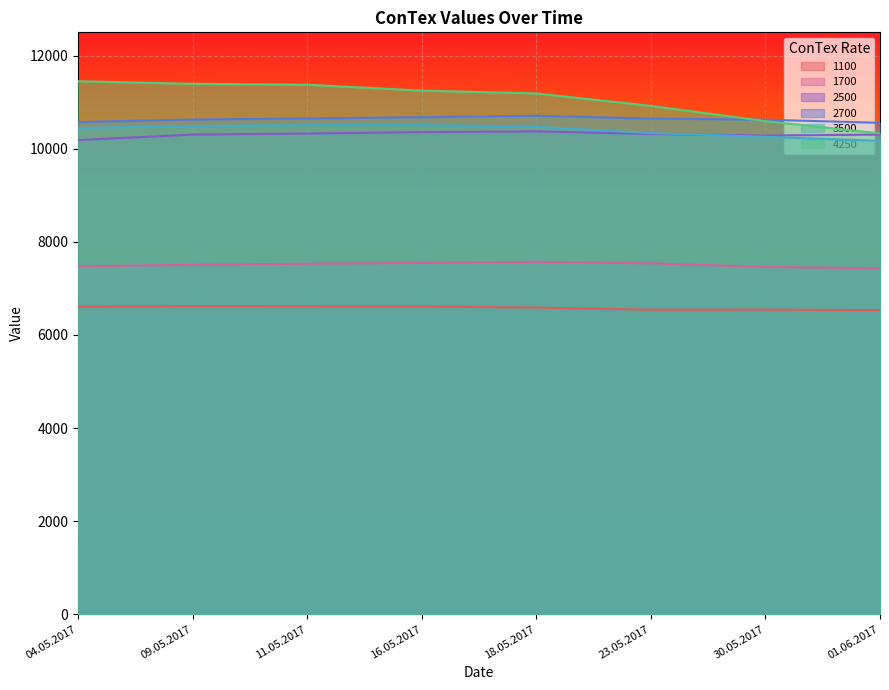

What is the spread (max minus min) of values at 16.05.2017?

4635